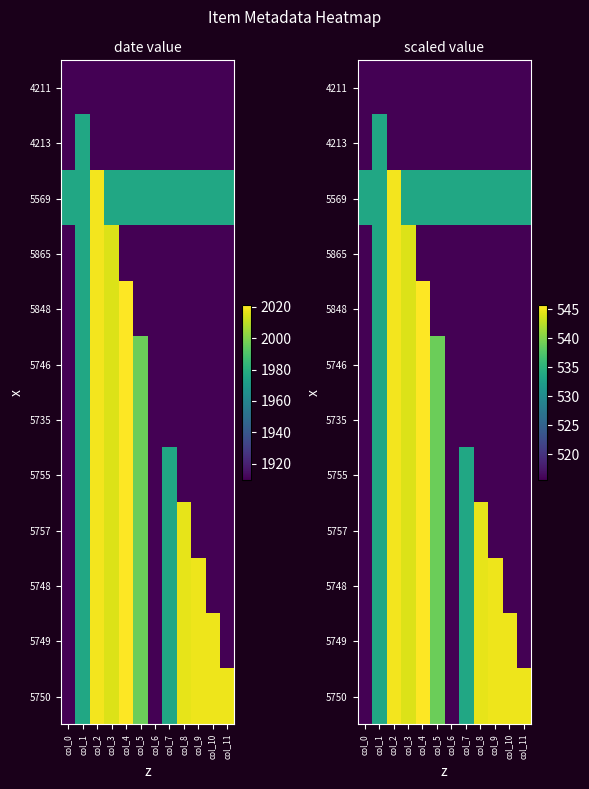

What is the lowest value of the 5748 series?

515.7